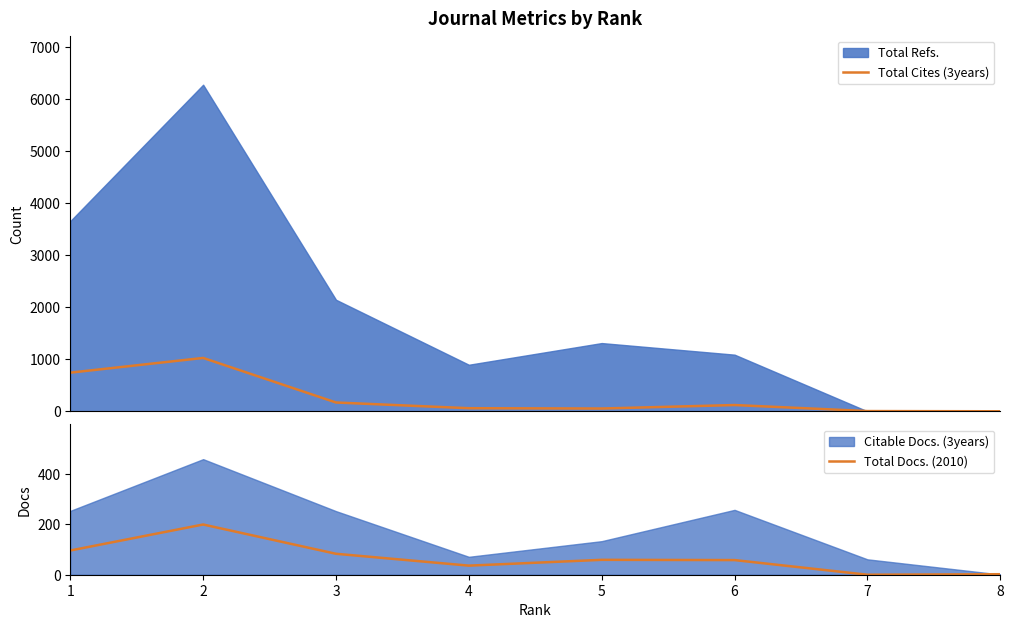

Which series has the largest total across all categories?

Total Cites (3years)